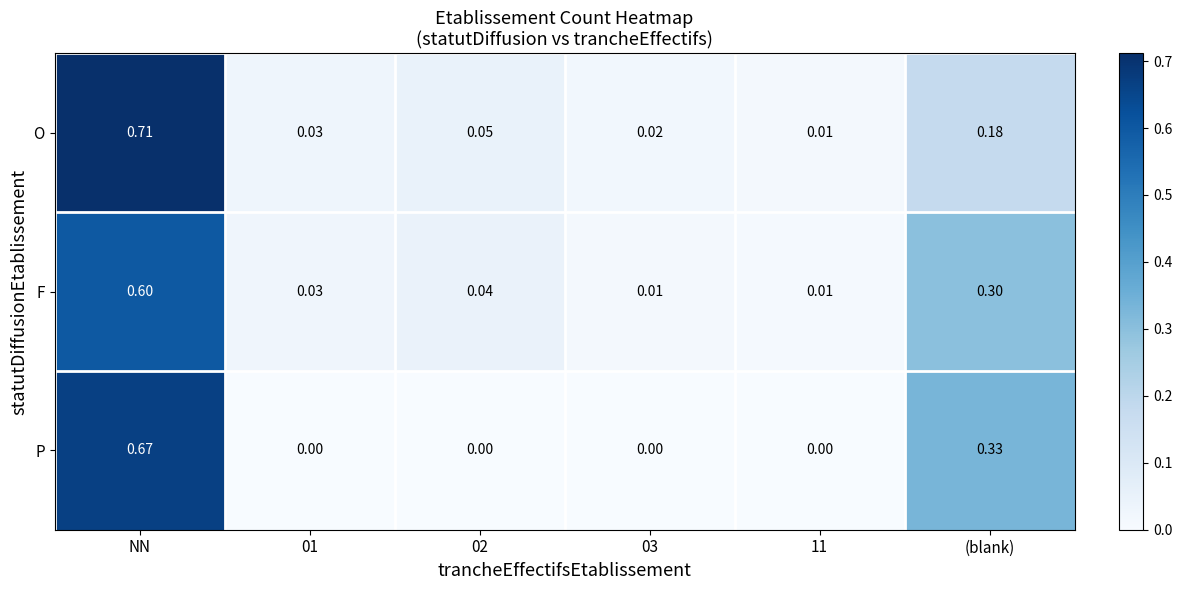

Is the value of F at 02 greater than the value of P at (blank)?

No